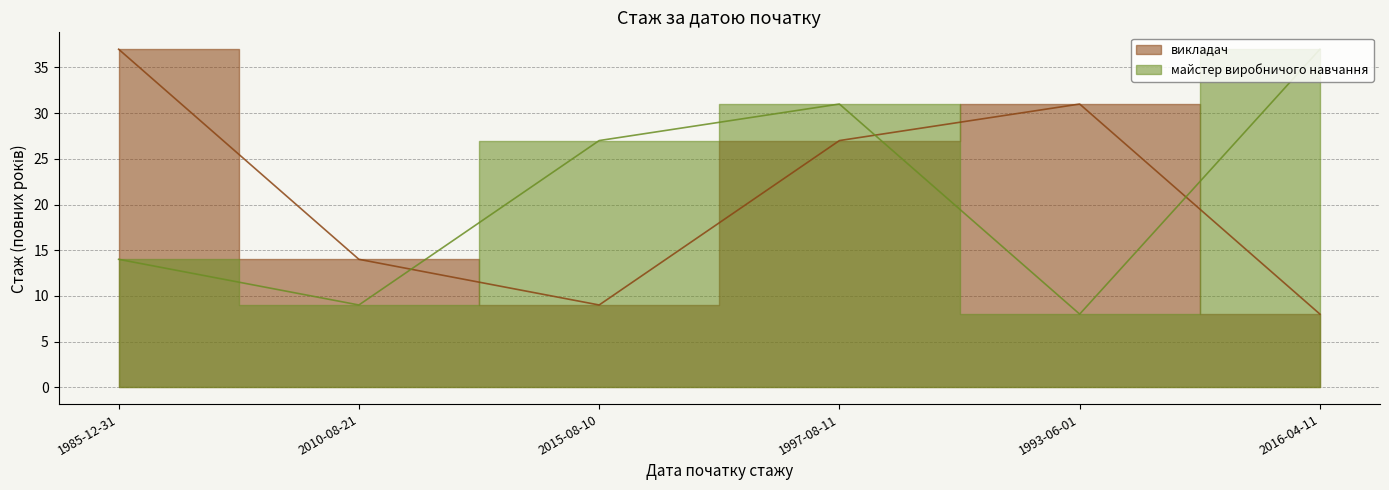

What is the difference between the викладач values at 1997-08-11 and 2015-08-10?

18